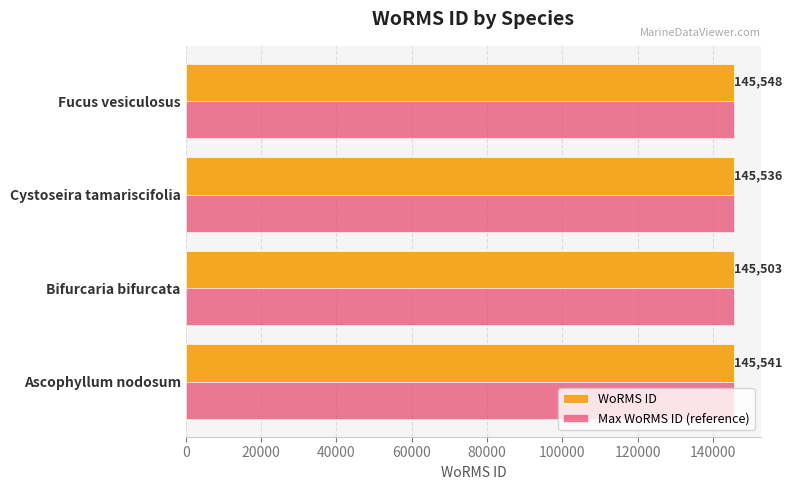

Count the WoRMS ID values in the range 145536 to 145548.

3